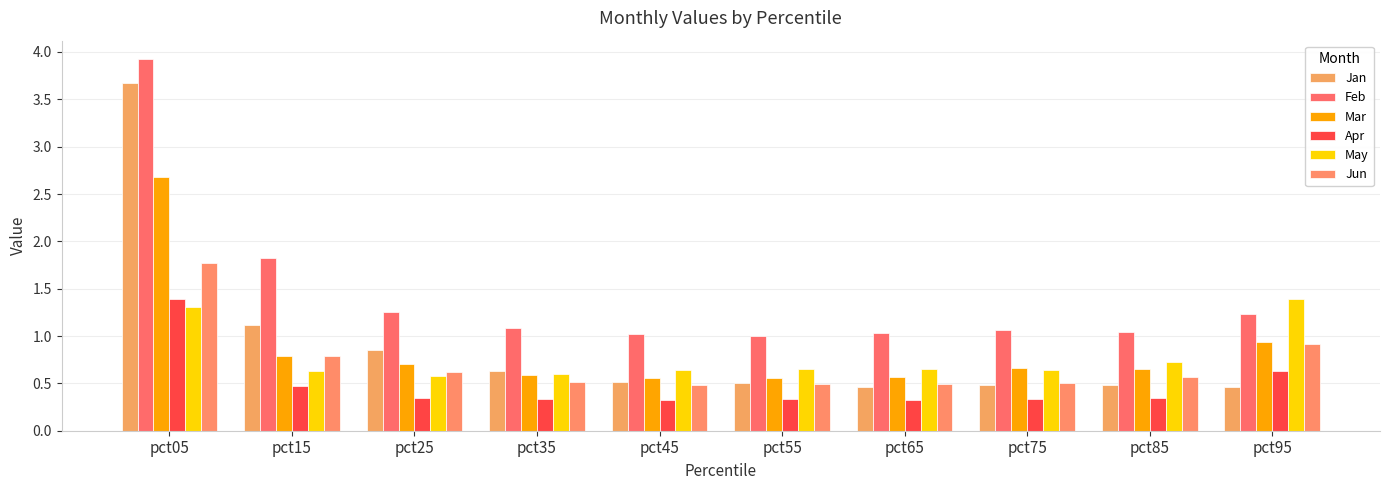

At which category is the sum across all series the highest?

pct05